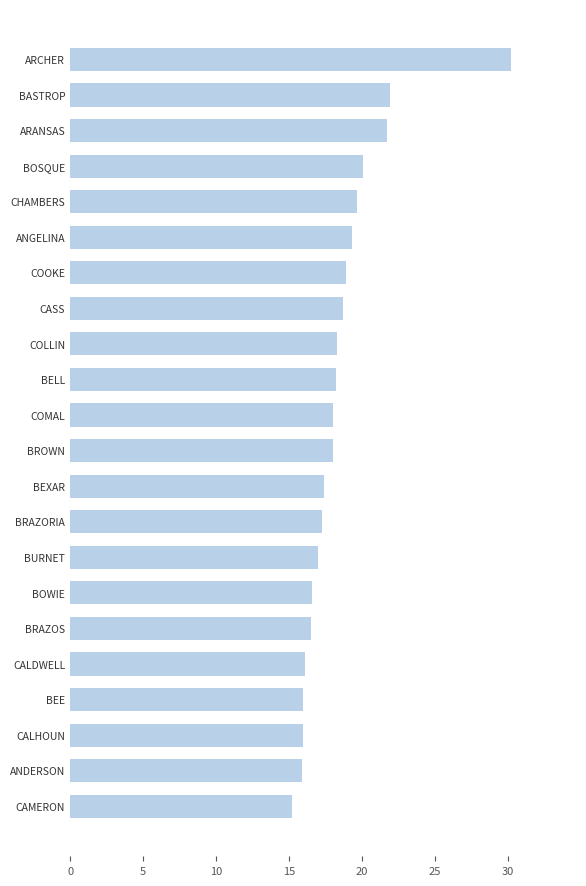

What is the average value?

18.5